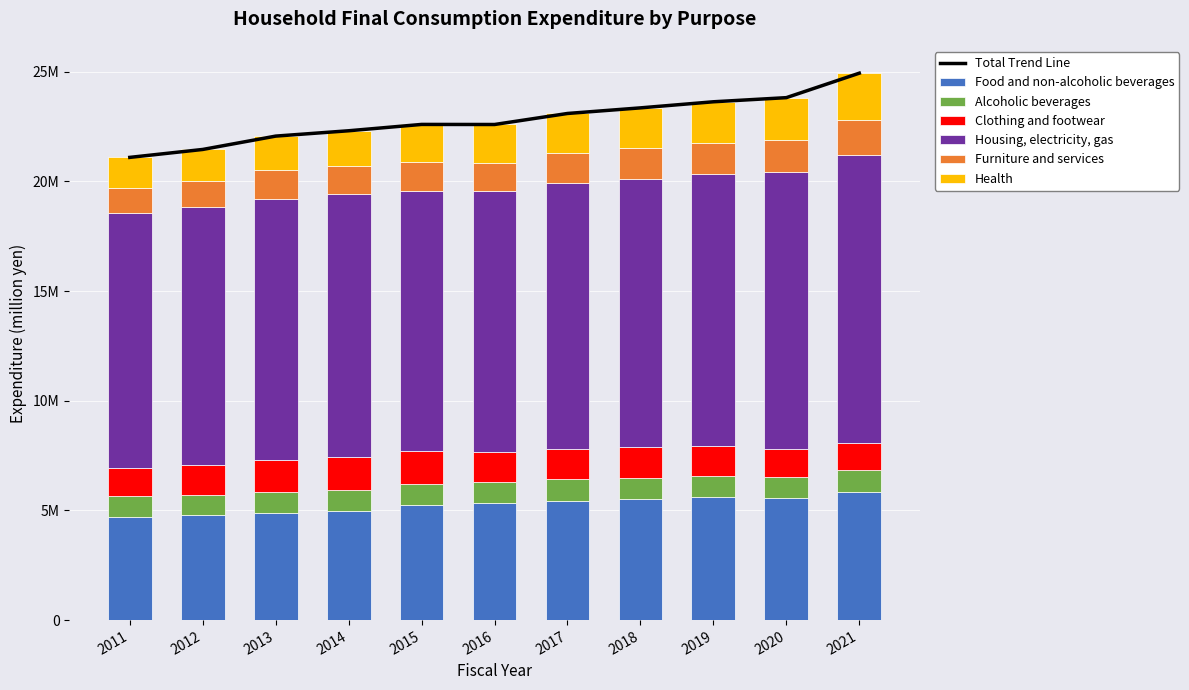

Is the value of Health at 2014 greater than the value of Alcoholic beverages at 2019?

Yes